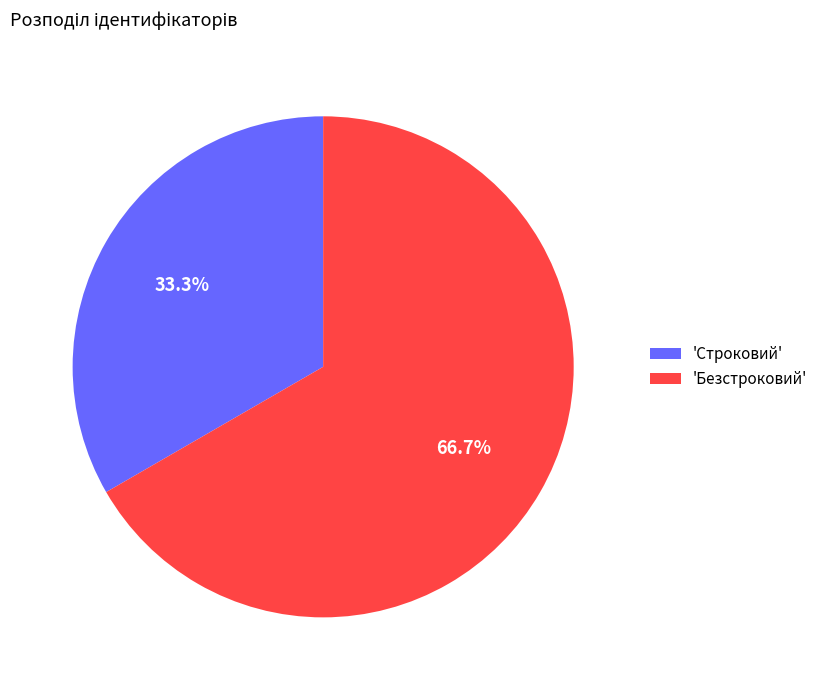

Which category has the smallest portion of the pie?

'Строковий'